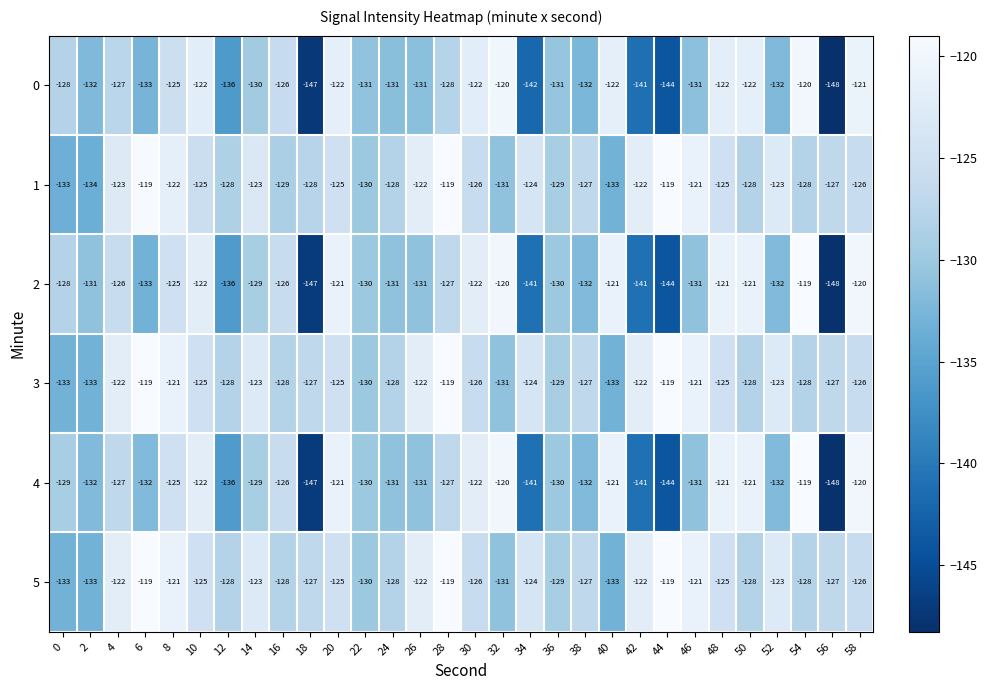

Read the 4 value at 40, to the nearest 5.

-120